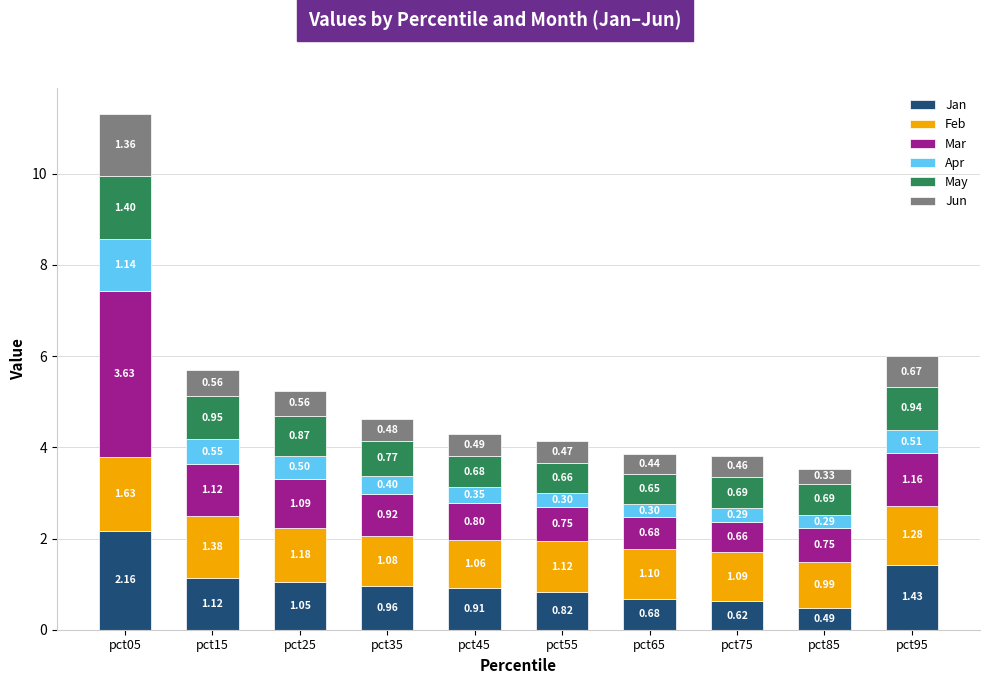

List the labels in order of Jan value, smallest first.

pct85, pct75, pct65, pct55, pct45, pct35, pct25, pct15, pct95, pct05